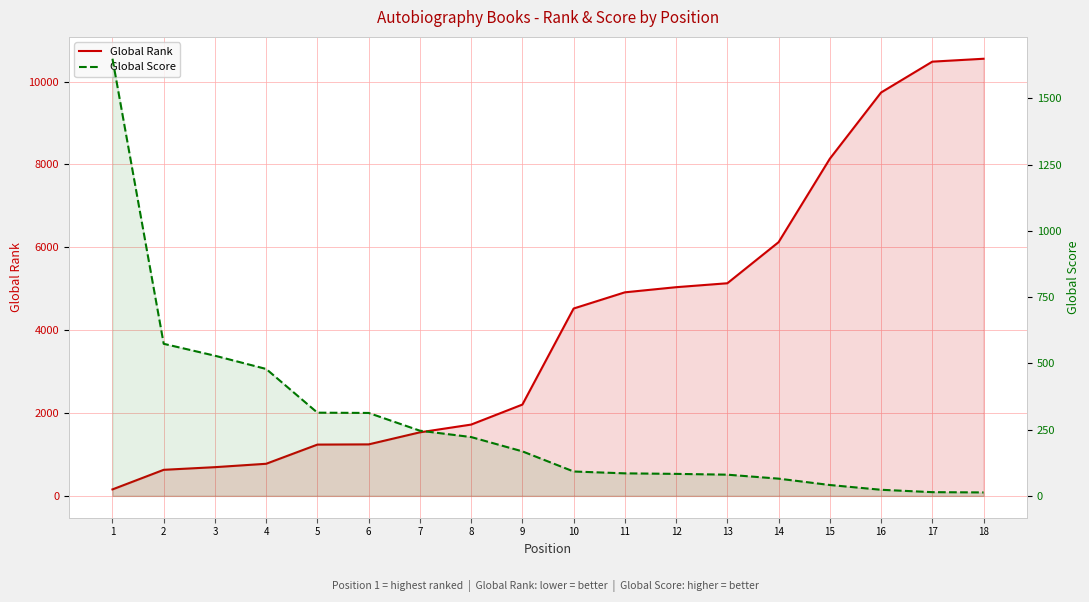

After their last crossing, which series has the higher values: Global Score or Global Rank?

Global Rank